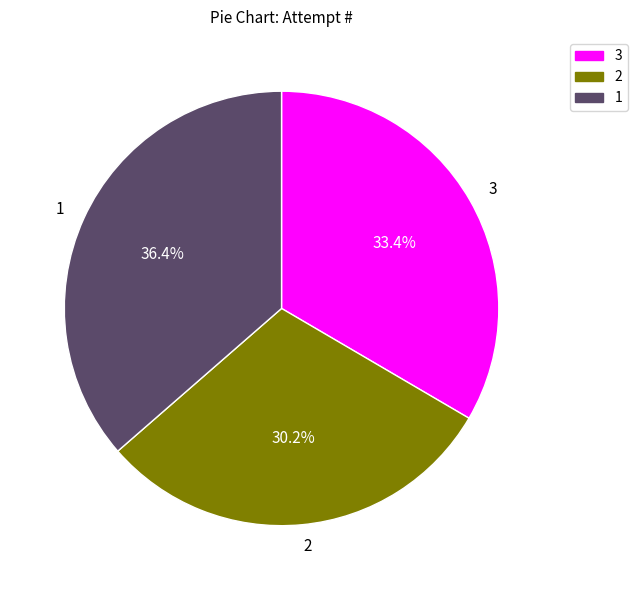

To the nearest percent, what is the difference between the 2 and 3 slice percentages?

3%